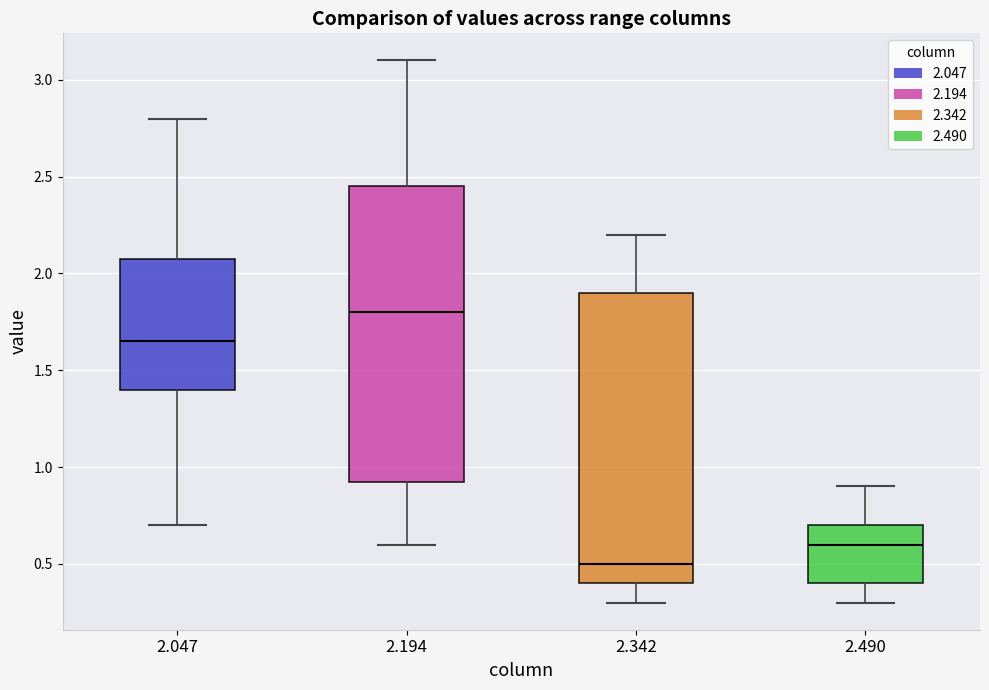

Reading left to right, read every box against the y-axis: the position of its median line, the range the box covers, and the ends of its whiskers. The values are not printed on the chart, so give them approximately, as read against the axis.

2.047: median 1.65, box 1.40 to 2.10, whiskers 0.70 to 2.80
2.194: median 1.80, box 0.95 to 2.45, whiskers 0.60 to 3.10
2.342: median 0.50, box 0.40 to 1.90, whiskers 0.30 to 2.20
2.490: median 0.60, box 0.40 to 0.70, whiskers 0.30 to 0.90